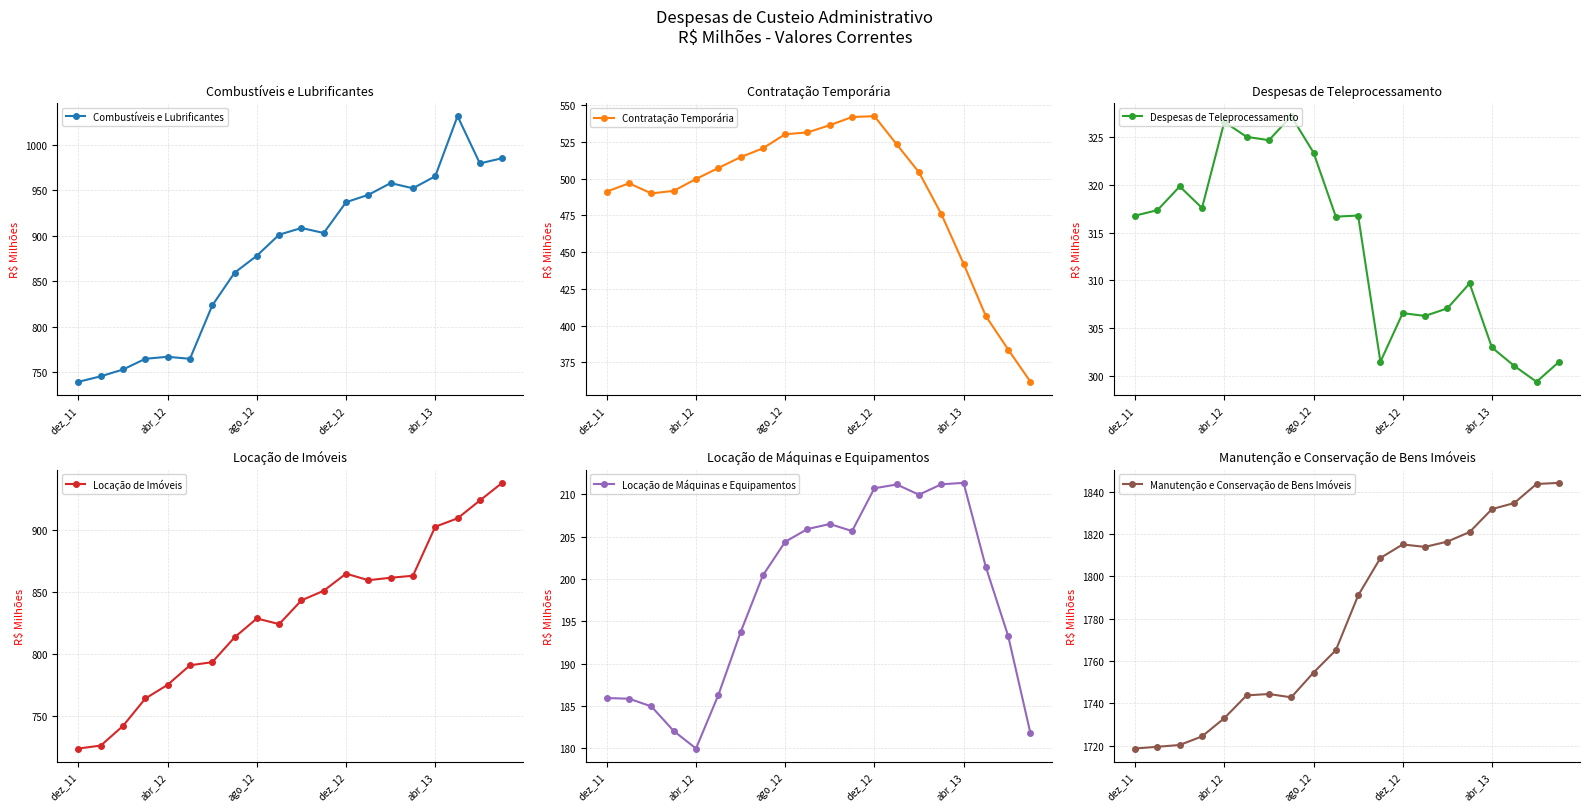

At 6, list the series in order from smallest to largest.

Locação de Máquinas e Equipamentos, Despesas de Teleprocessamento, Contratação Temporária, Locação de Imóveis, Combustíveis e Lubrificantes, Manutenção e Conservação de Bens Imóveis